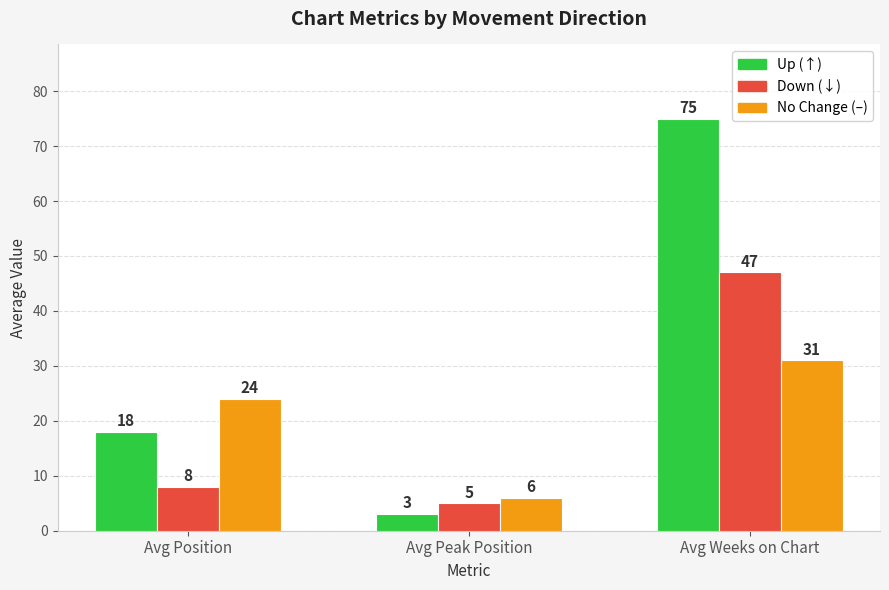

What is the label of the 2nd bar from the right?

Avg Peak Position